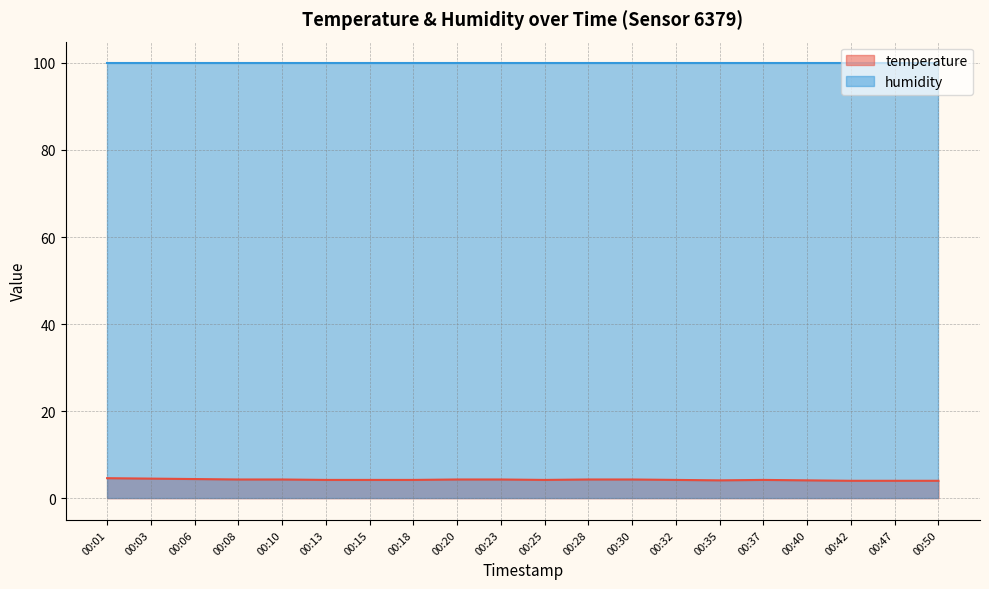

What is the sum of the values at 00:20 and 00:40?

8.4